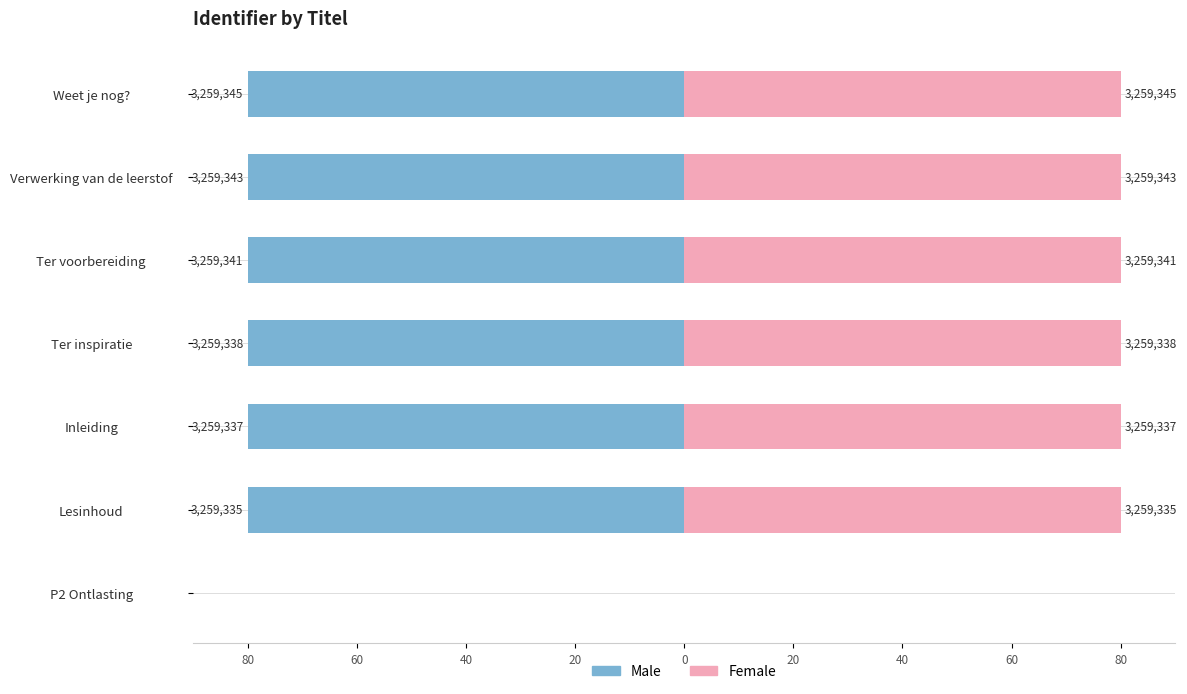

What is the highest value of the Female series?

80.0